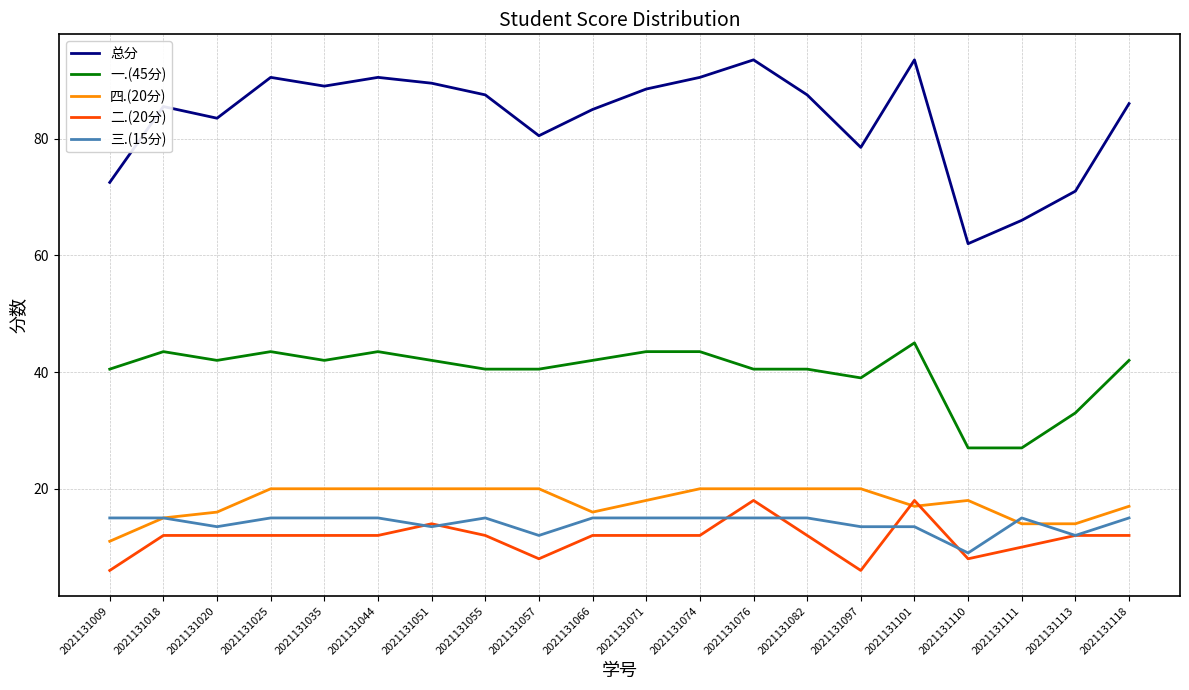

What are all the series names shown in the legend?

总分, 一.(45分), 四.(20分), 二.(20分), 三.(15分)